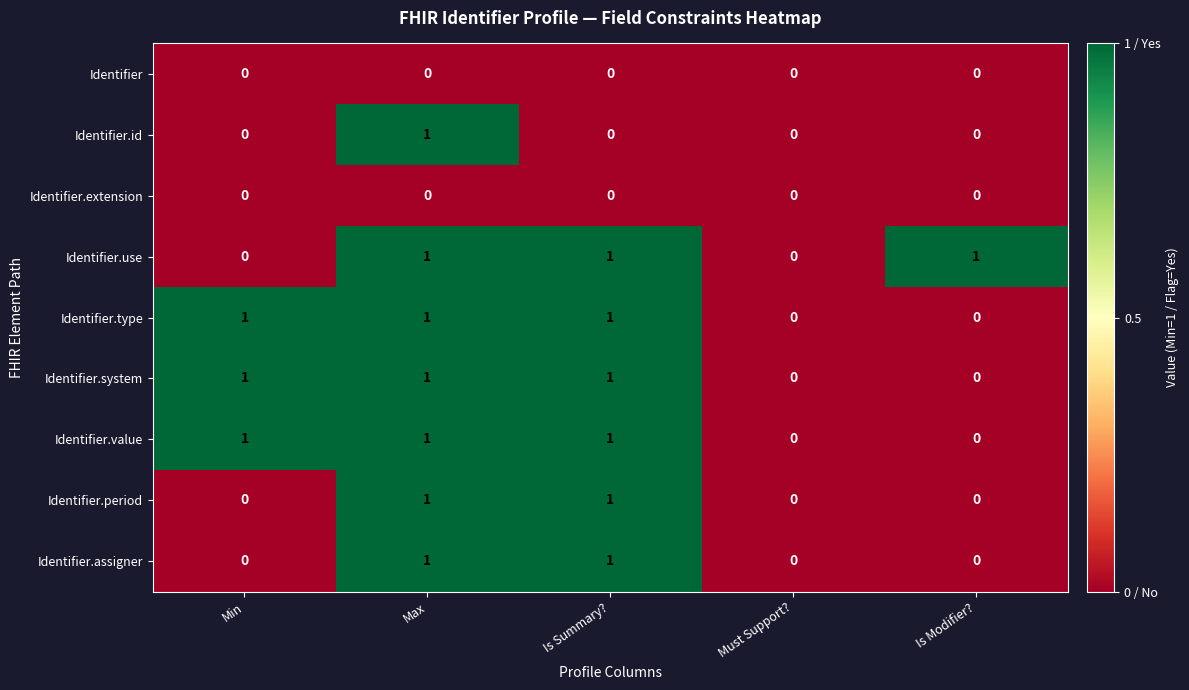

Count the Identifier.period values in the range 0 to 1.

5